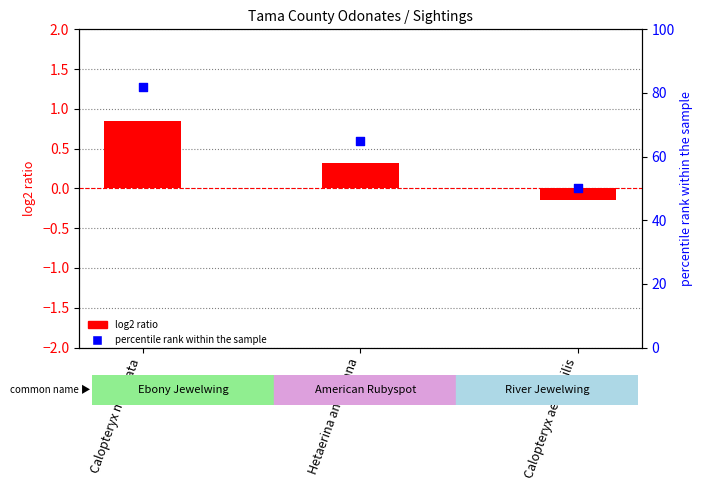

Is the value of log2 ratio at Calopteryx aequabilis greater than the value of percentile rank within the sample at Calopteryx maculata?

No